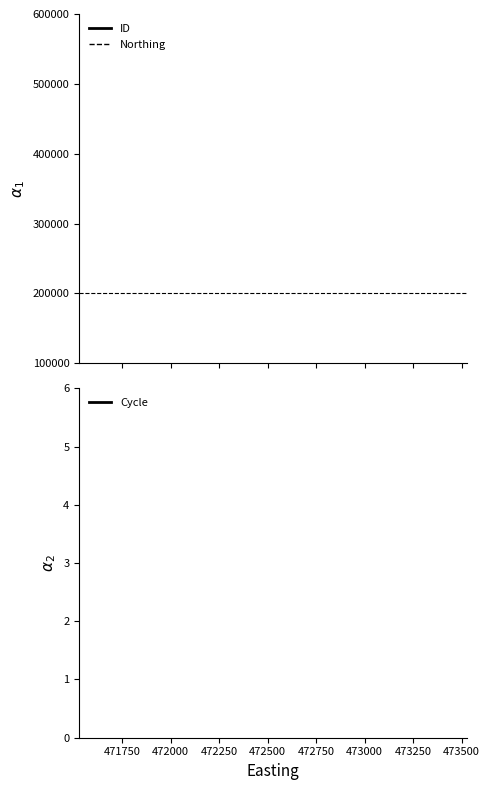

What is the average value of the ID series?

551014